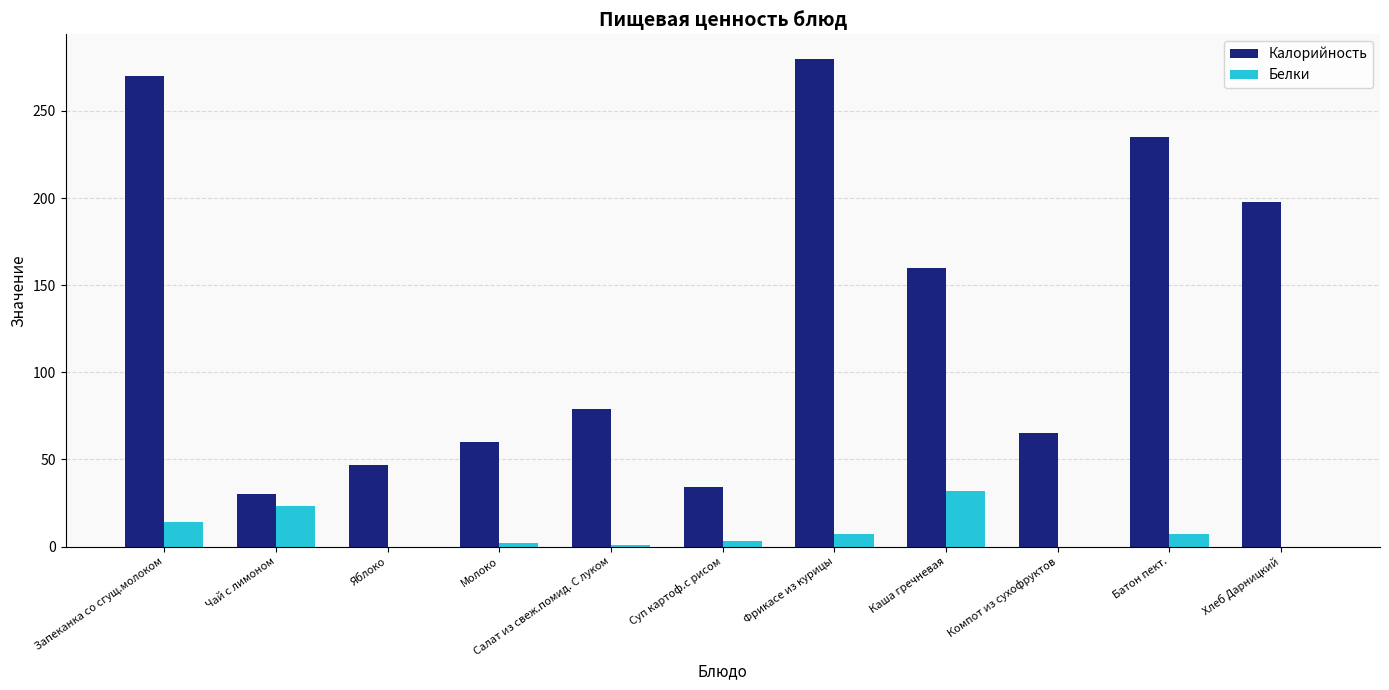

The Калорийность series shows 300 at Хлеб Дарницкий. True or false?

False